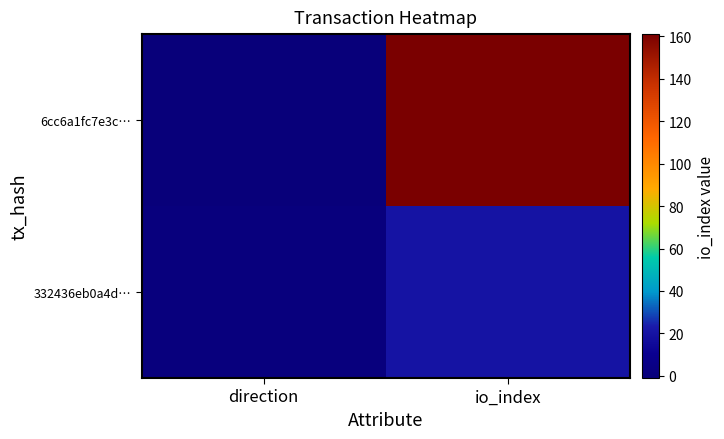

Reading left to right, transcribe all the data shown in this chart.

6cc6a1fc7e3c…: direction=-1	io_index=161
332436eb0a4d…: direction=1	io_index=20